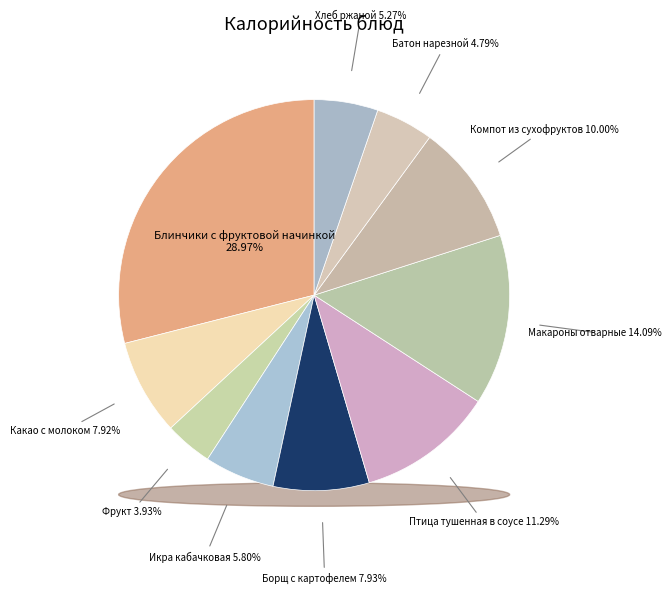

Which category has the smallest portion of the pie?

Фрукт